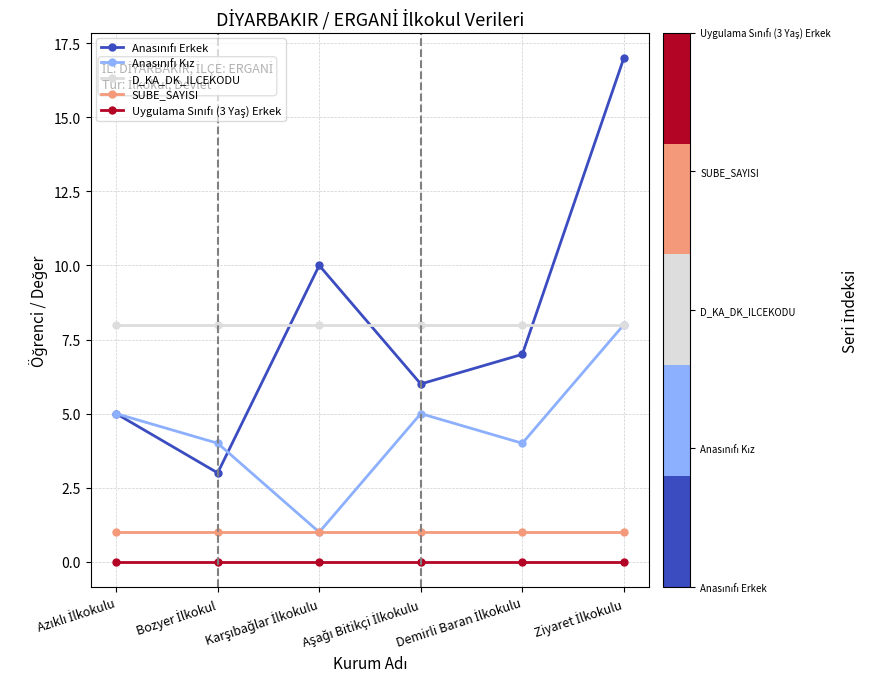

Rank the series at Demirli Baran İlkokulu from lowest to highest value.

Uygulama Sınıfı (3 Yaş) Erkek, SUBE_SAYISI, Anasınıfı Kız, Anasınıfı Erkek, D_KA_DK_ILCEKODU